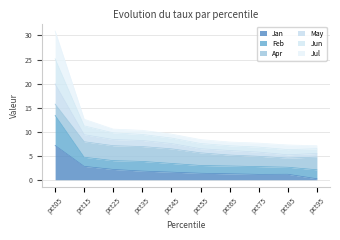

At how many categories does at least one series exceed 12?

2